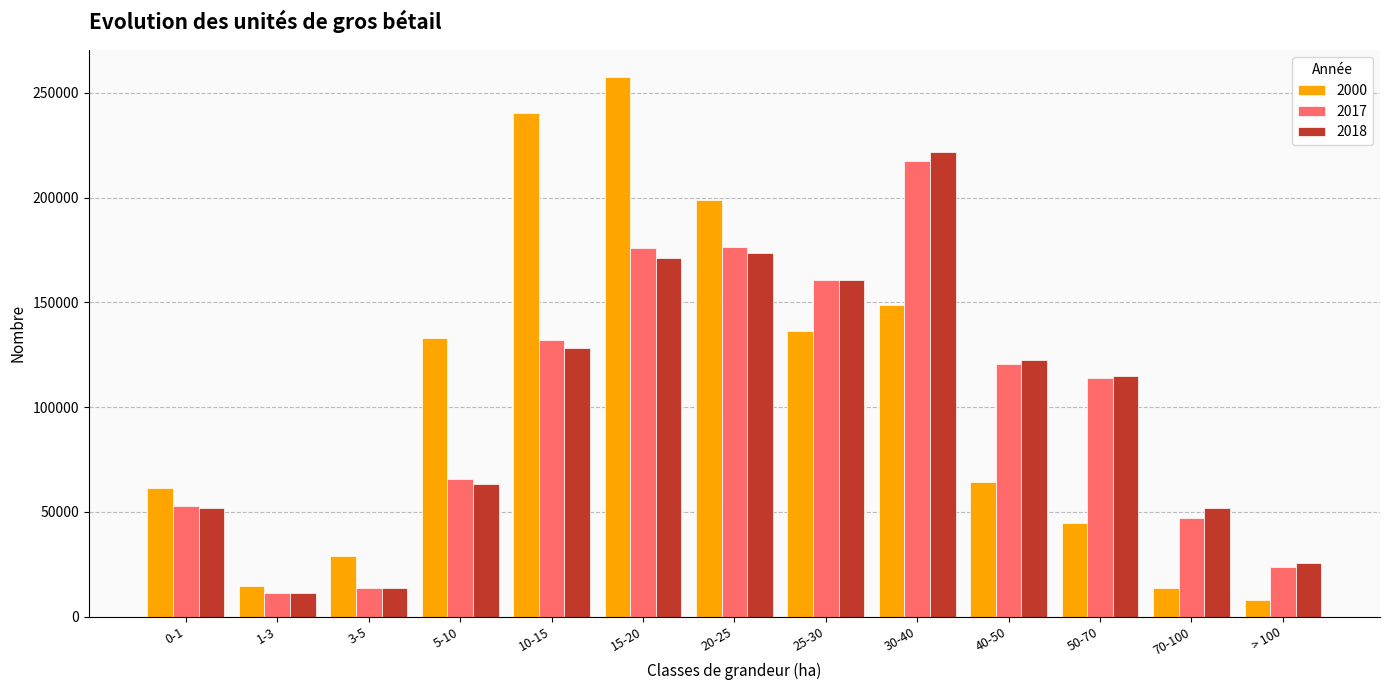

Where does the 2000 series first go above 64381?

5-10